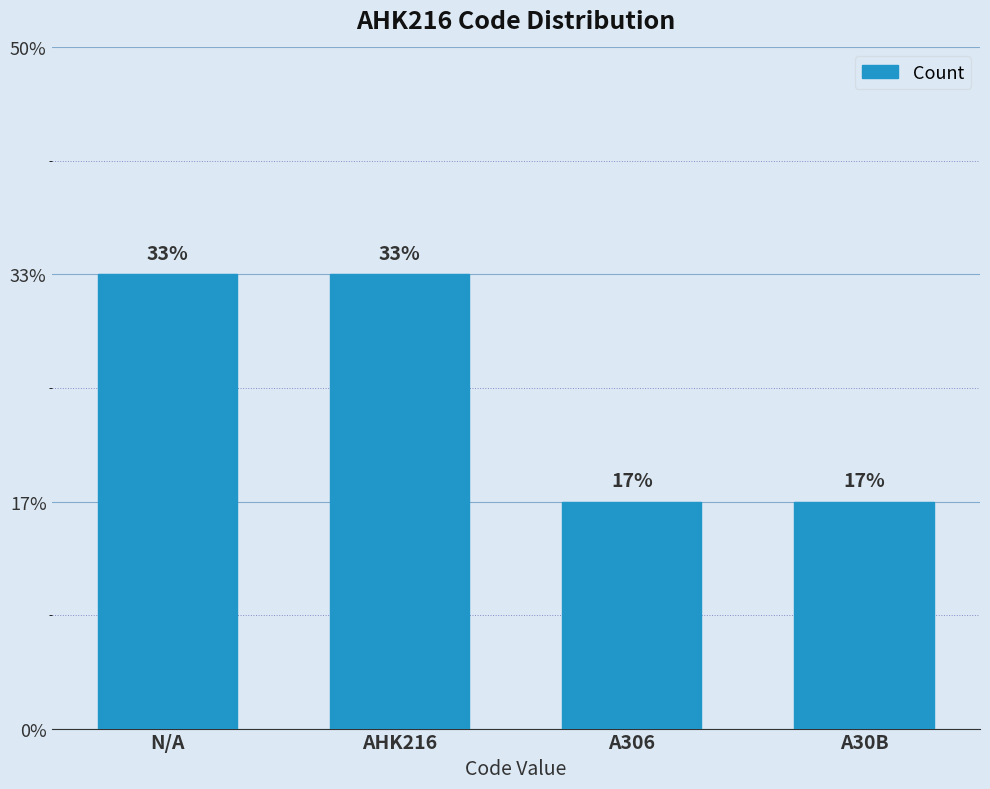

Are the bars horizontal?

No